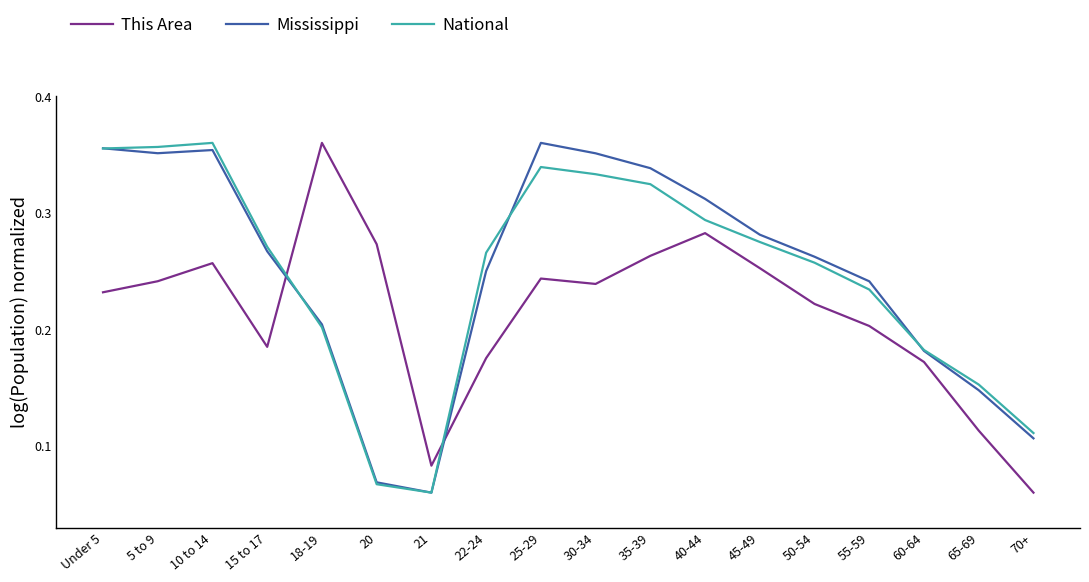

Where is National nearest to the value 0?

21